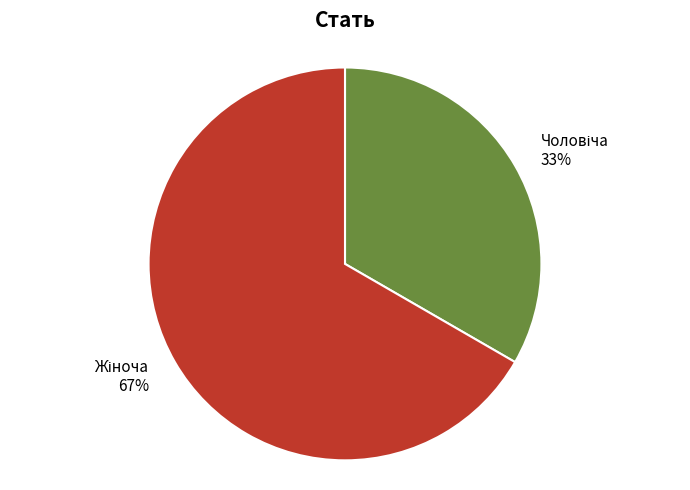

To the nearest percent, what is the average slice percentage?

50%